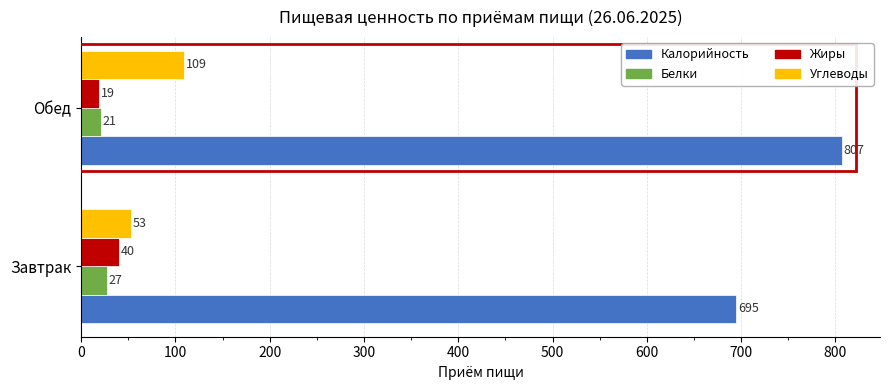

What is the sum of all Калорийность values?

1502